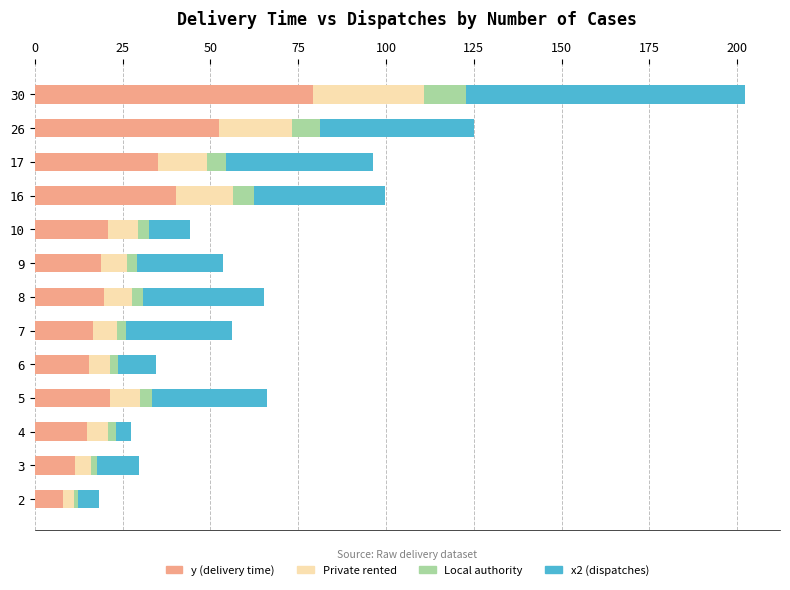

At which category is the sum across all series the highest?

30